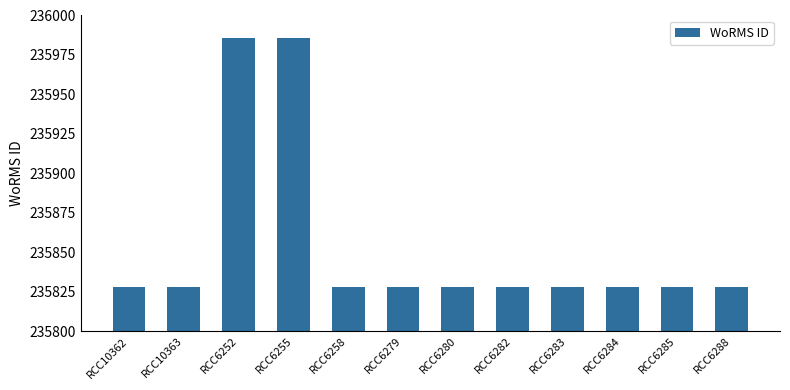

What is the value of the 11th bar from the left?

235828